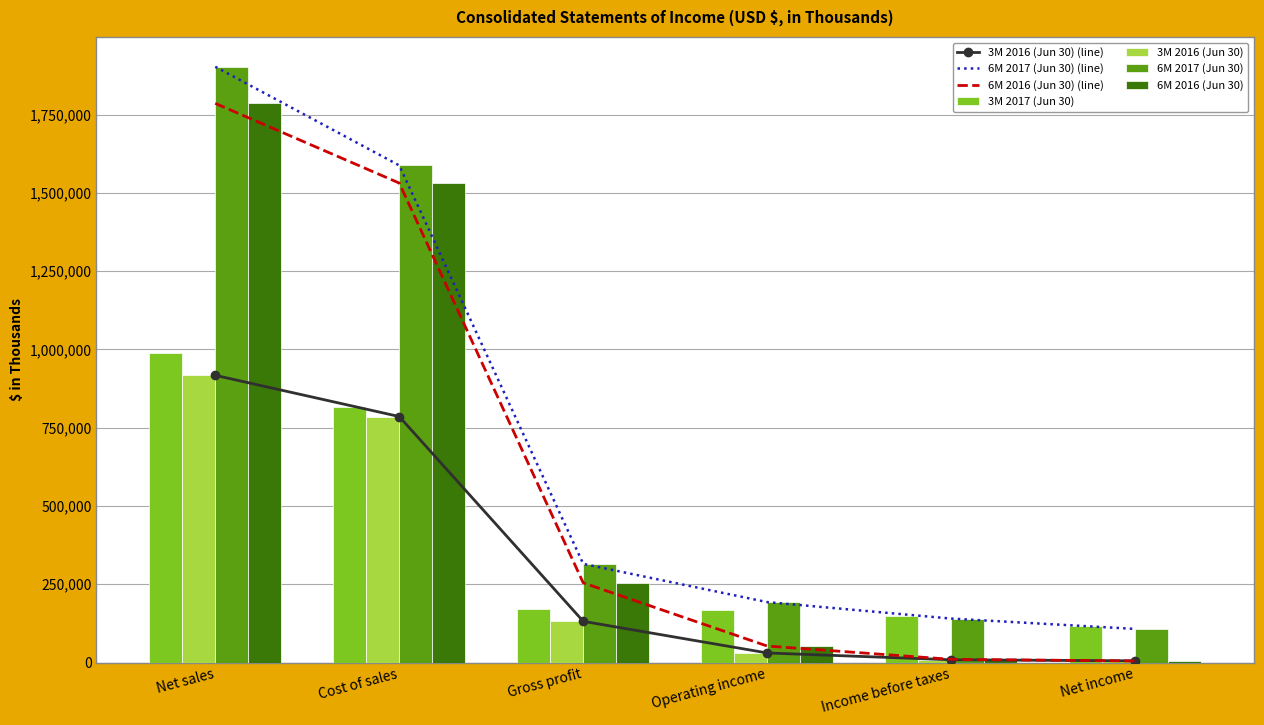

Count the number of categories in the chart.

6